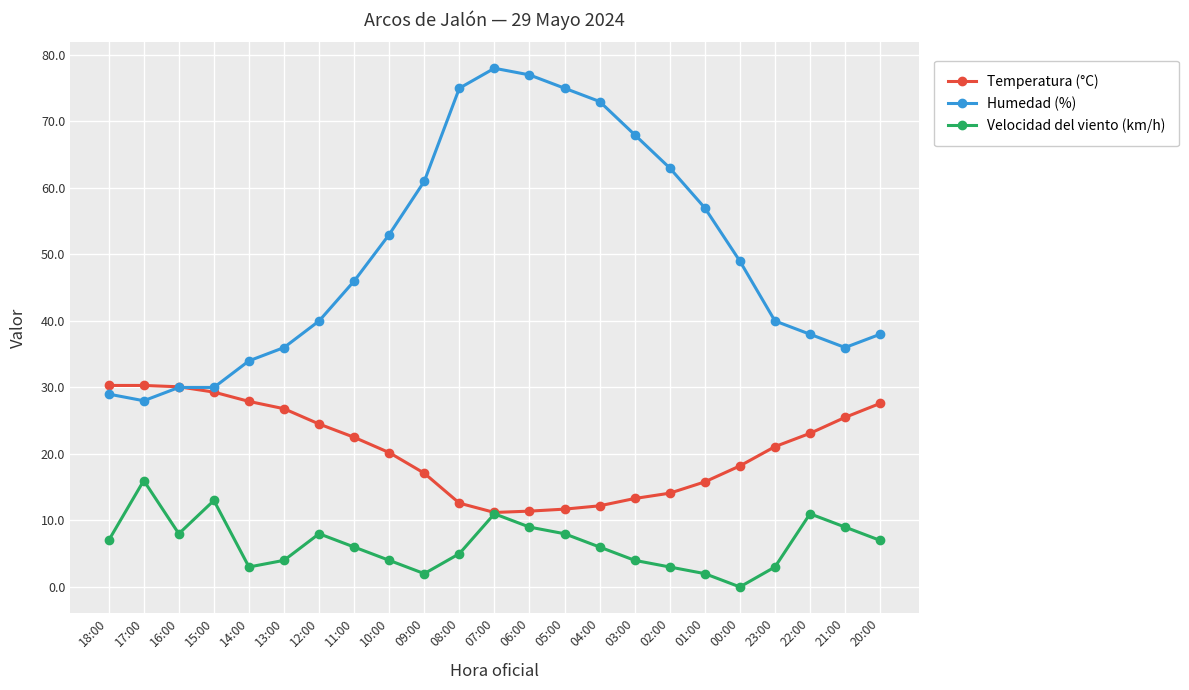

At which category is the sum across all series the highest?

07:00